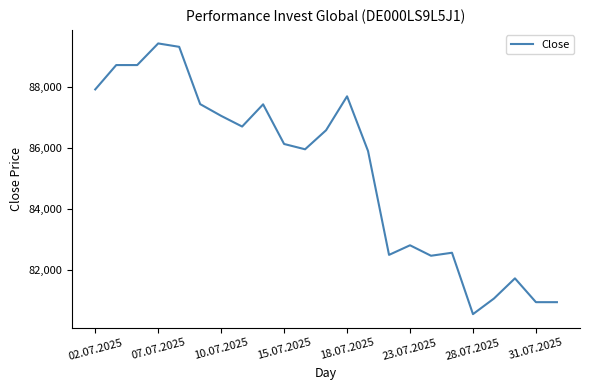

Does the chart display data point markers on the line(s)?

No